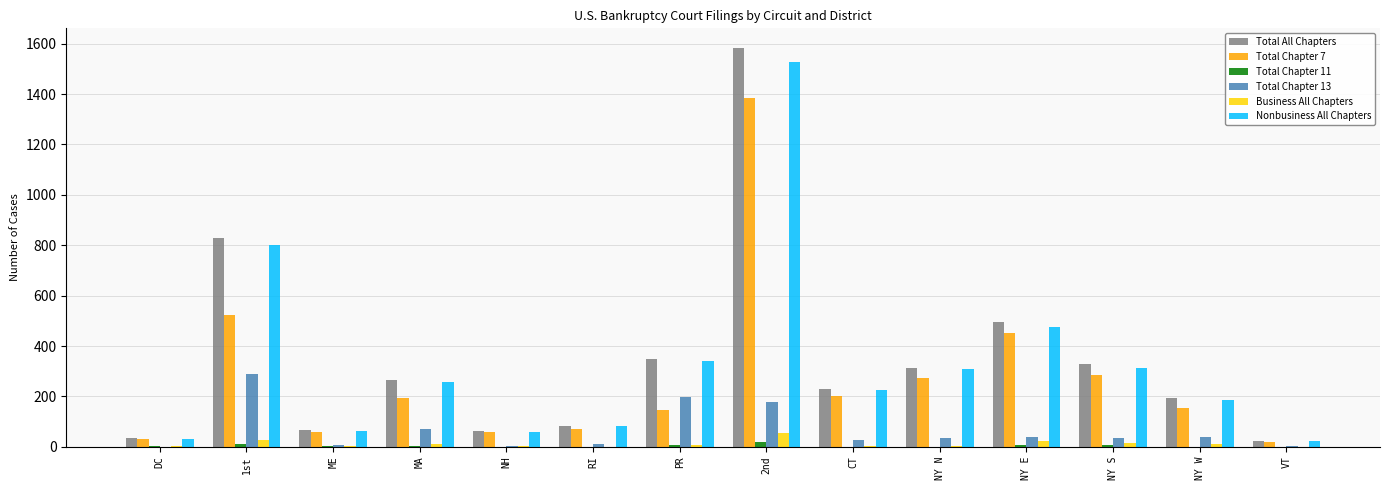

Does the chart contain stacked bars?

No